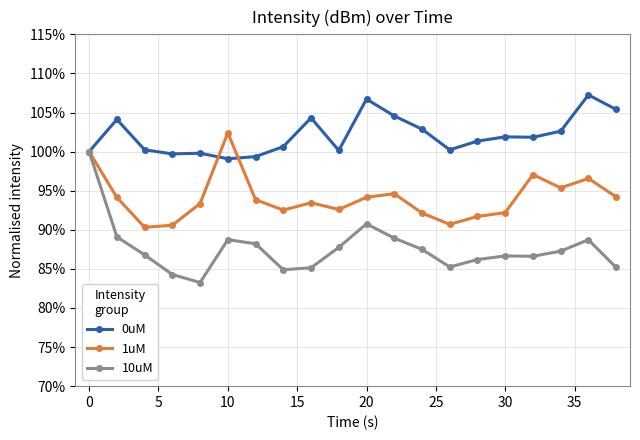

Which series has the largest range (max minus min)?

10uM